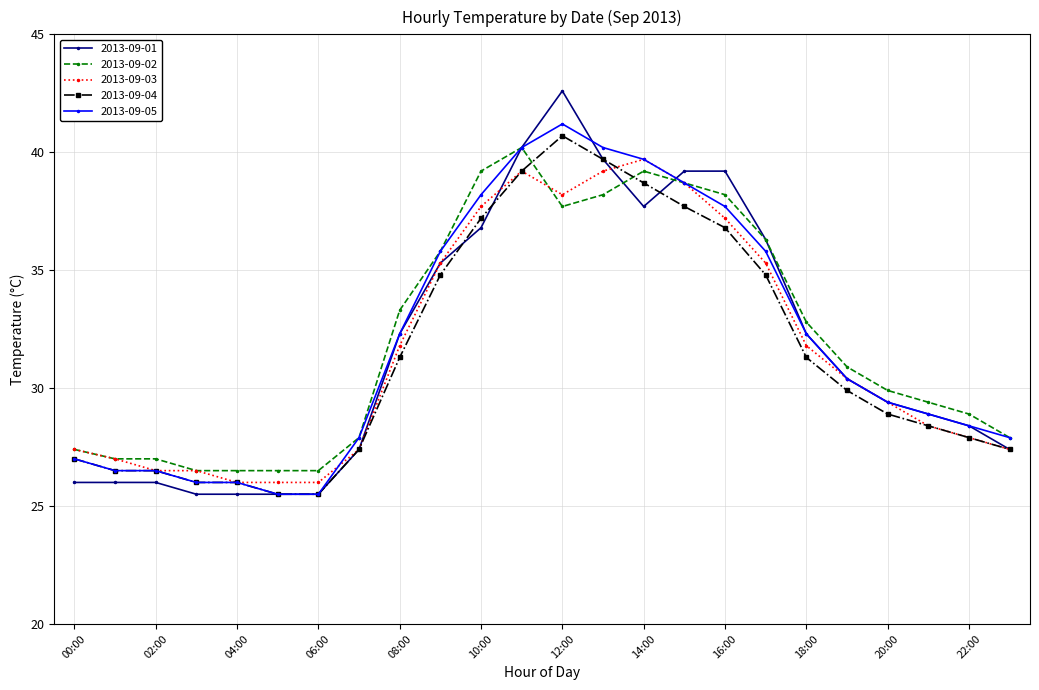

Which series has the largest range (max minus min)?

2013-09-01